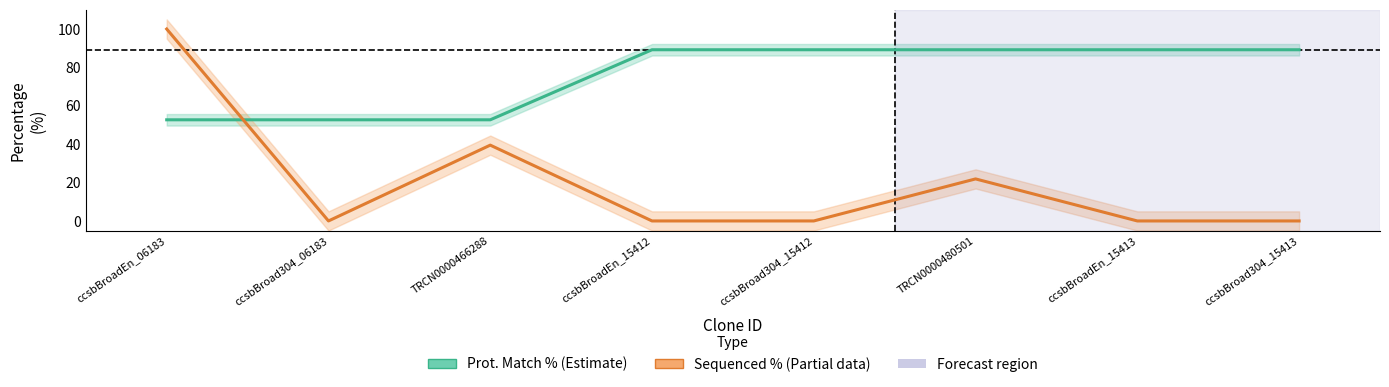

Is this an area chart (filled region under the line)?

No